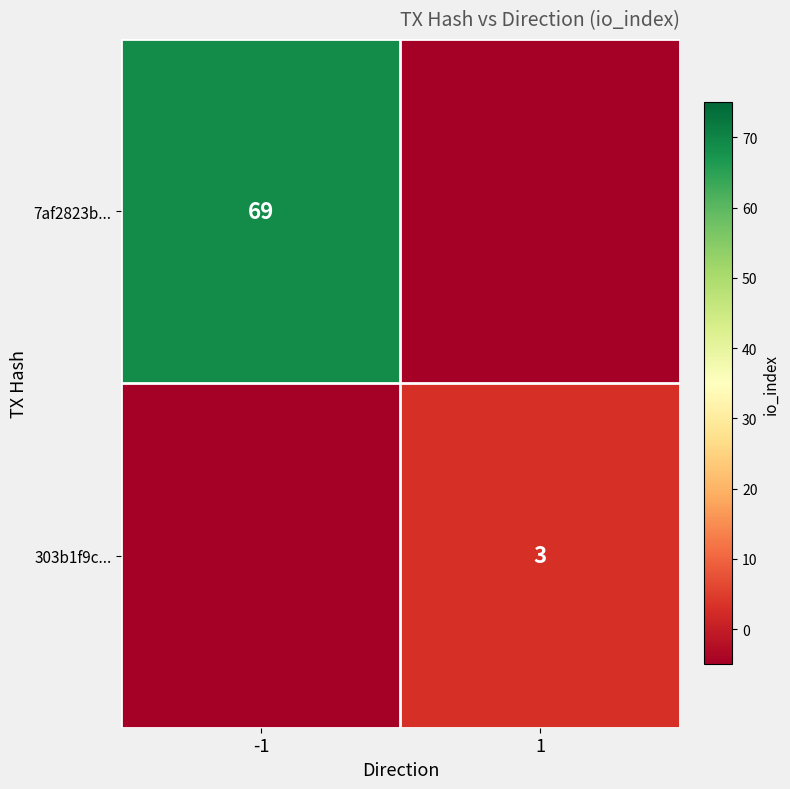

What is the spread (max minus min) of values at -1?

74